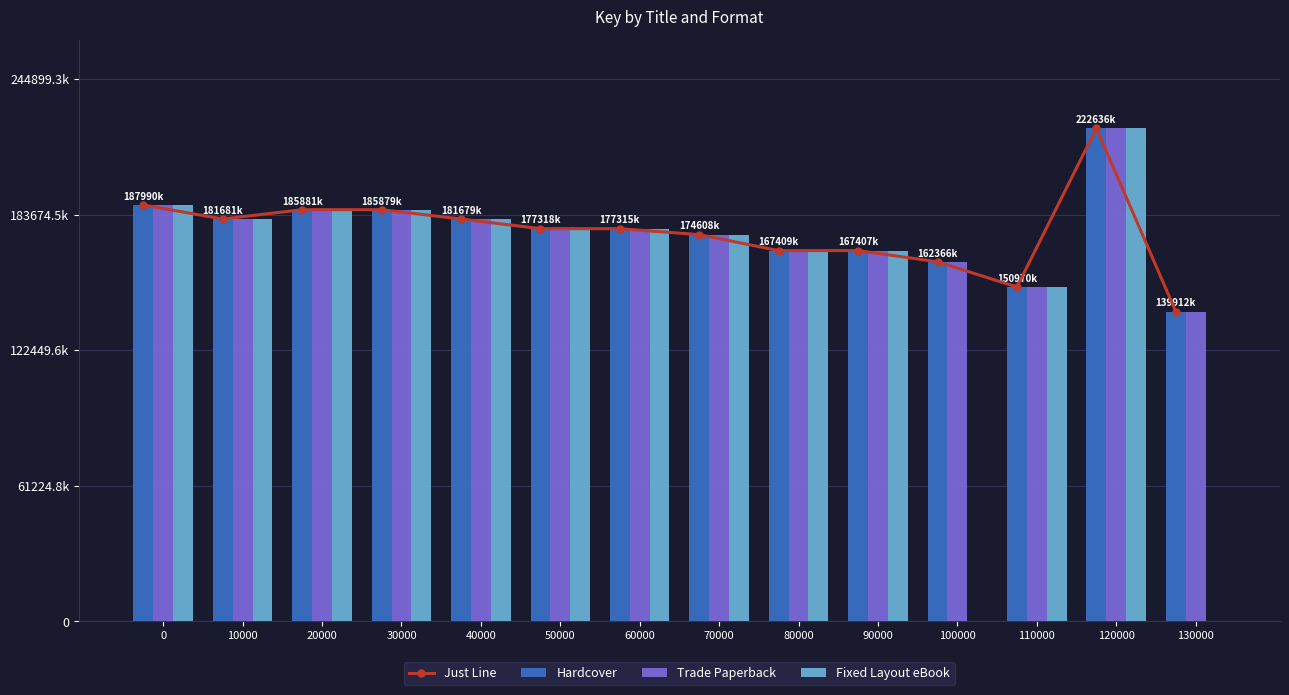

Reading left to right, transcribe all the data shown in this chart.

Just Line: 0=187990410	10000=181680694	20000=185880671	30000=185879222	40000=181679267	50000=177317826	60000=177315416	70000=174608337	80000=167409285	90000=167407424	100000=162365918	110000=150969987	120000=222635711	130000=139911631
Hardcover: 0=187990410	10000=181680694	20000=185880671	30000=185879222	40000=181679267	50000=177317826	60000=177315416	70000=174608337	80000=167409285	90000=167407424	100000=162365918	110000=150969987	120000=222635711	130000=139911631
Trade Paperback: 0=187990410	10000=181680694	20000=185880671	30000=185879222	40000=181679267	50000=177317826	60000=177315416	70000=174608337	80000=167409285	90000=167407424	100000=162365918	110000=150969987	120000=222635711	130000=139911631
Fixed Layout eBook: 0=187990410	10000=181680694	20000=185880671	30000=185879222	40000=181679267	50000=177317826	60000=177315416	70000=174608337	80000=167409285	90000=167407424	100000=0	110000=150969987	120000=222635711	130000=0